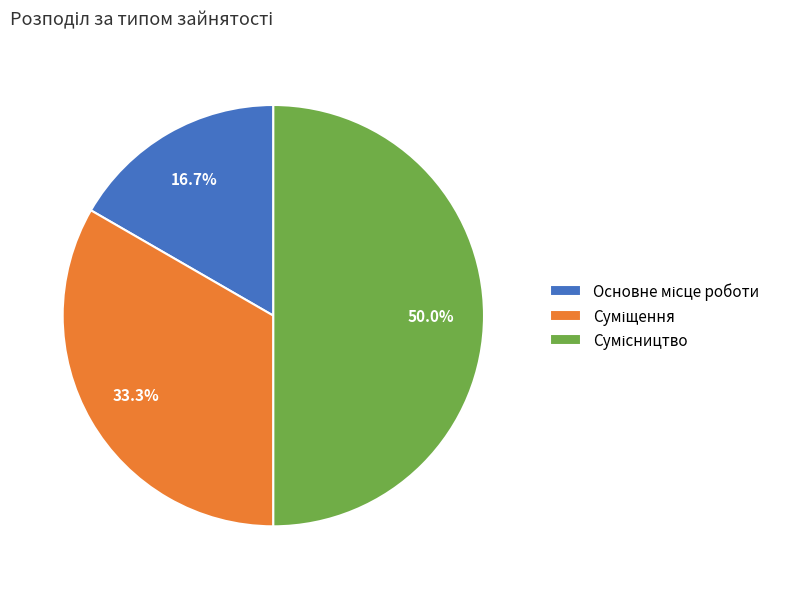

How many slices are in this pie chart?

3